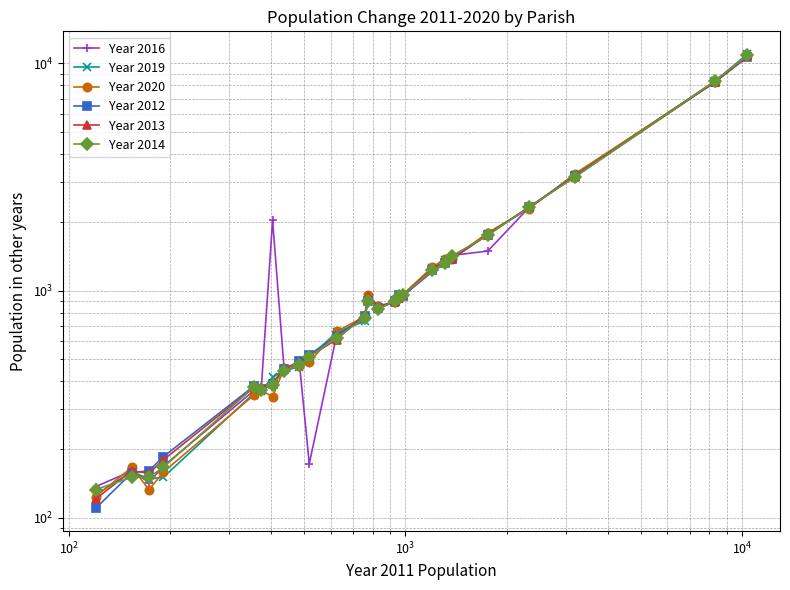

What is the average value of the Year 2013 series?

1577